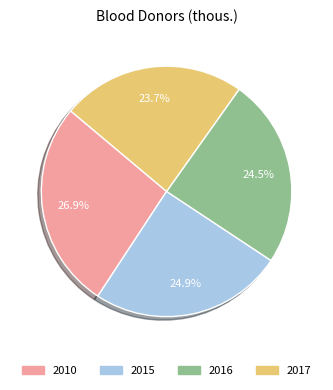

Does any single category account for the majority?

No